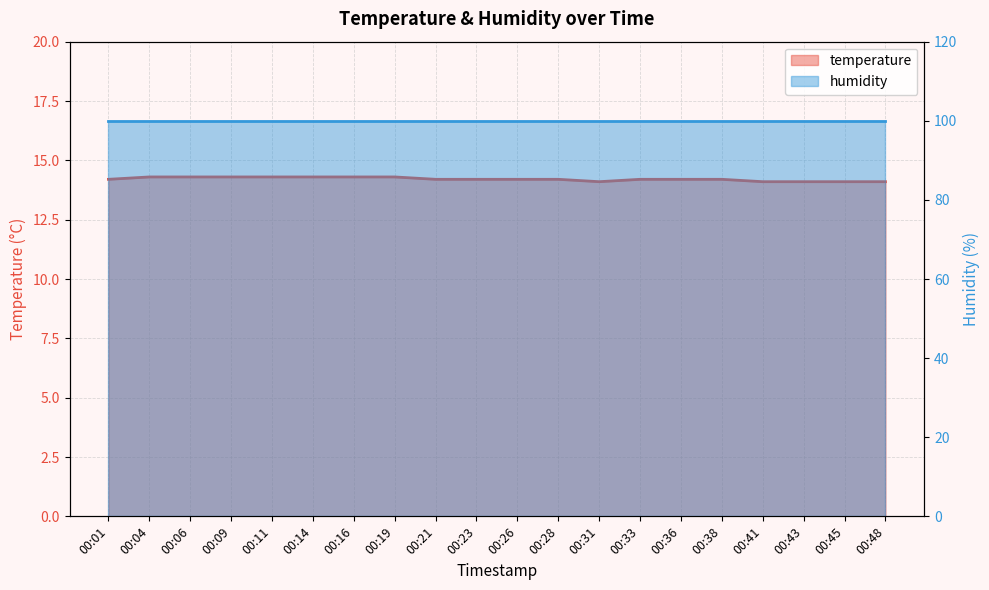

Reading left to right, transcribe all the data shown in this chart.

00:01=14.2	00:04=14.3	00:06=14.3	00:09=14.3	00:11=14.3	00:14=14.3	00:16=14.3	00:19=14.3	00:21=14.2	00:23=14.2	00:26=14.2	00:28=14.2	00:31=14.1	00:33=14.2	00:36=14.2	00:38=14.2	00:41=14.1	00:43=14.1	00:45=14.1	00:48=14.1